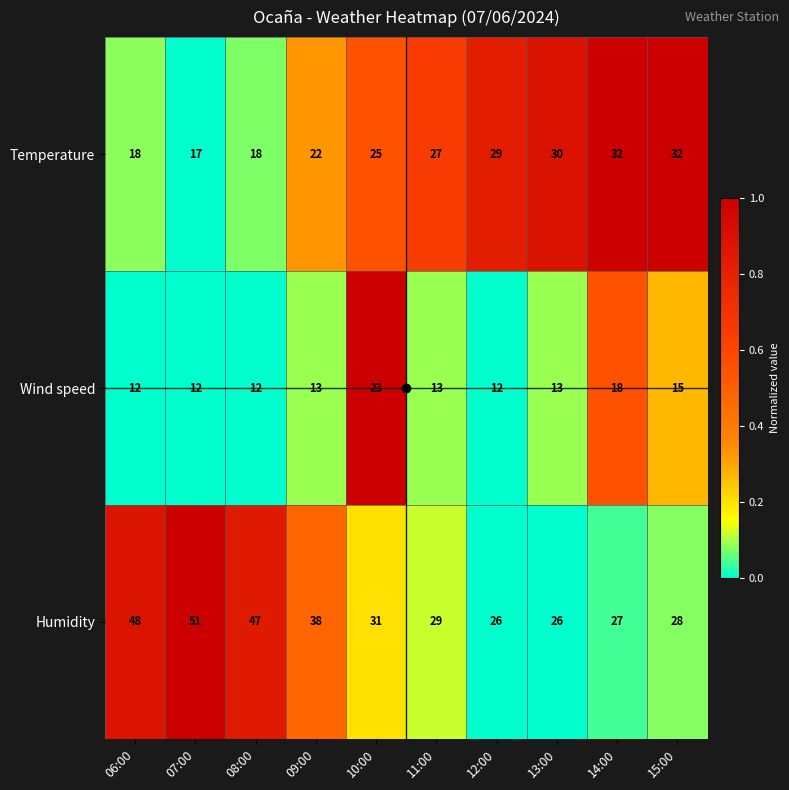

The Wind speed series shows 15 at 15:00. True or false?

True